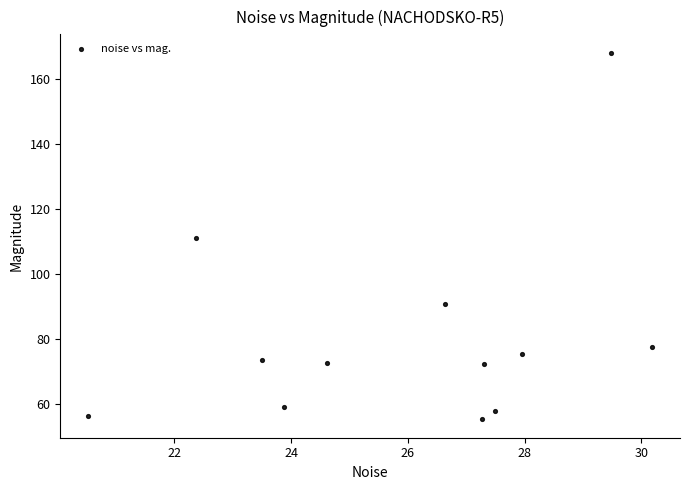

What is the range of X values (max minus min)?

9.7